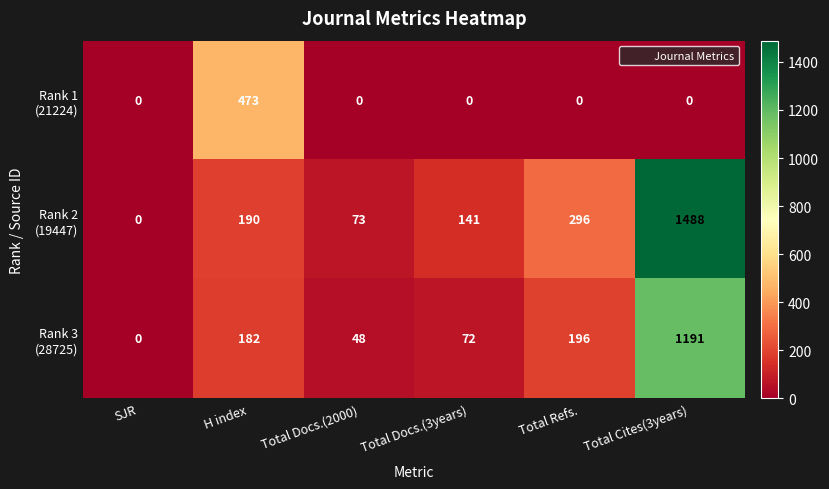

What is the greatest value displayed?

1488